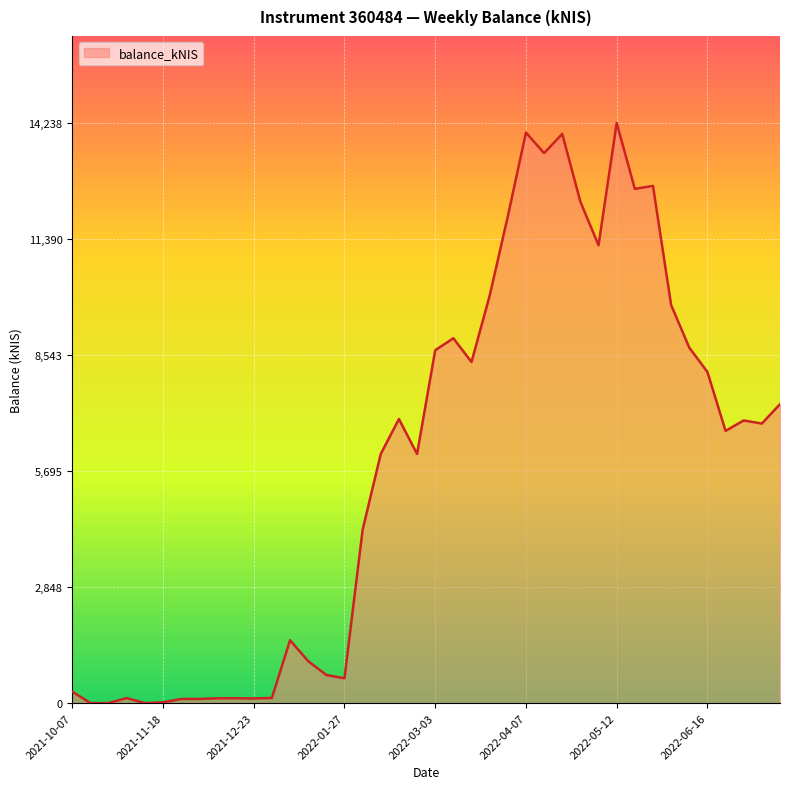

What is the greatest value displayed?

14237.6